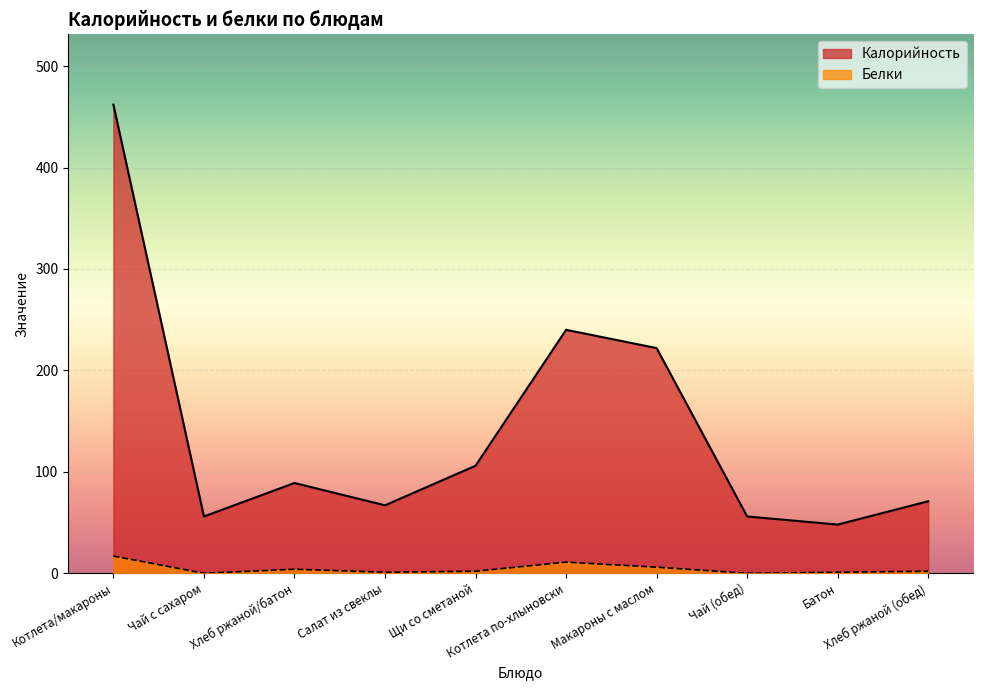

Reading left to right, list all the values displayed in this chart.

Калорийность: 462	56	89	67	106	240	222	56	48	71
Белки: 17	0	4	1	2	11	6	0	1	2